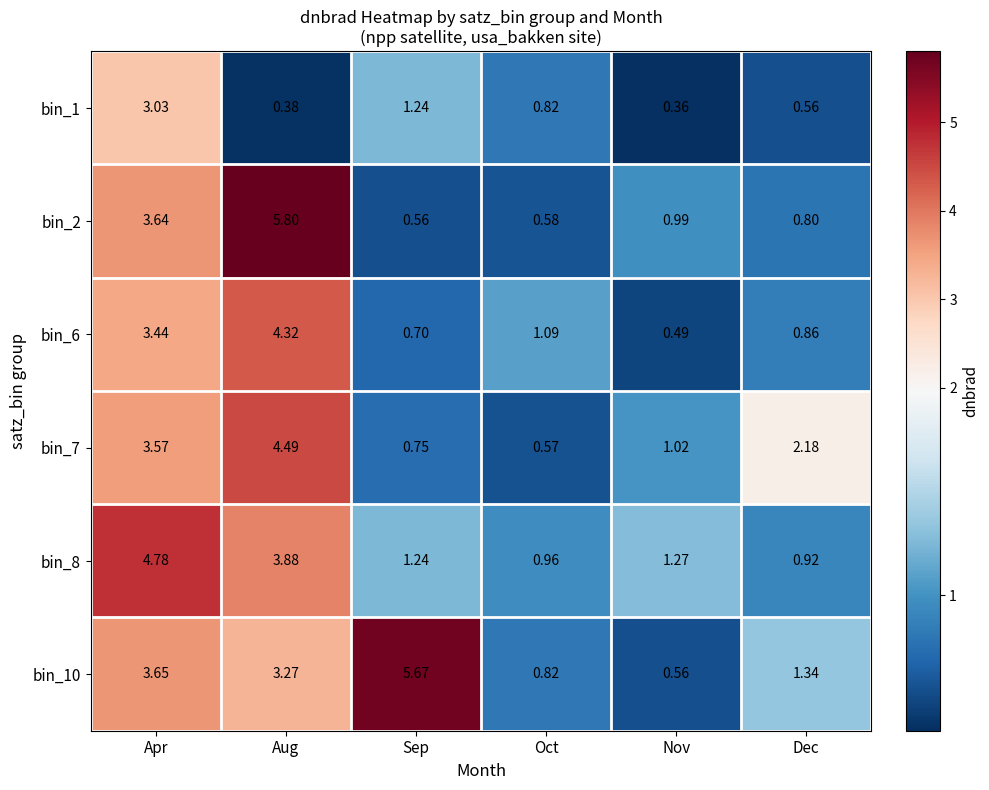

At which label is bin_8 closest to 2?

Nov